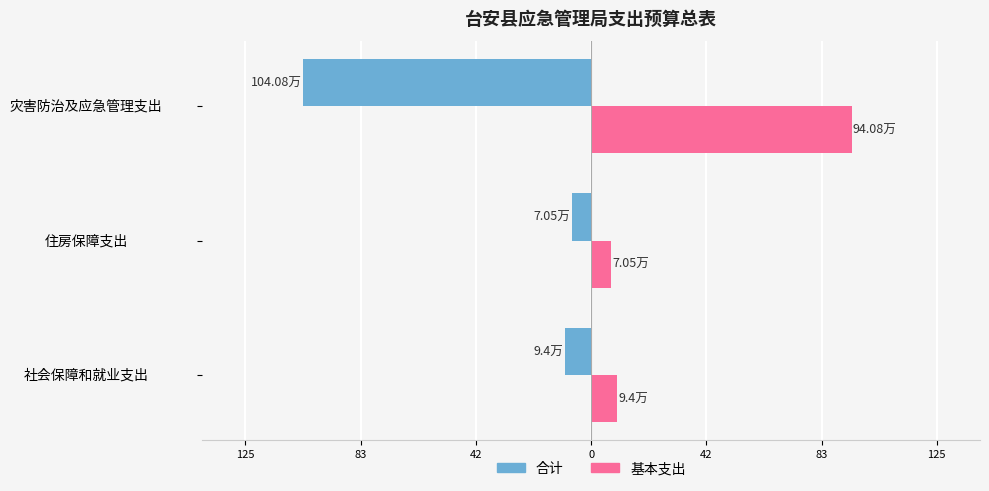

What are all the series names shown in the legend?

合计, 基本支出